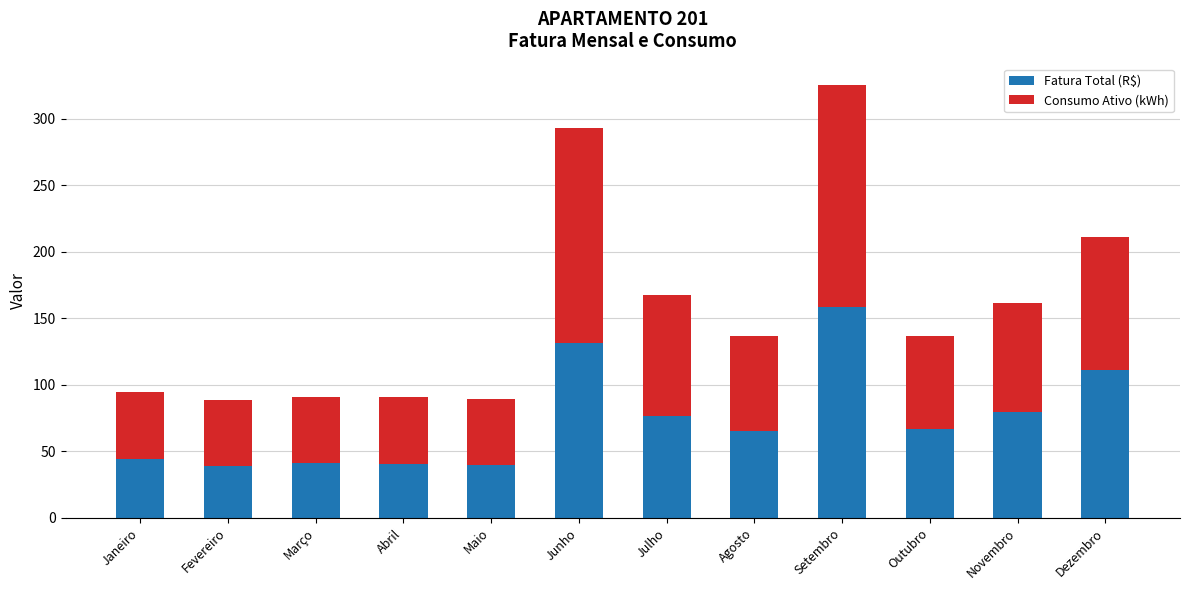

What is the average value of the Fatura Total (R$) series?

74.3